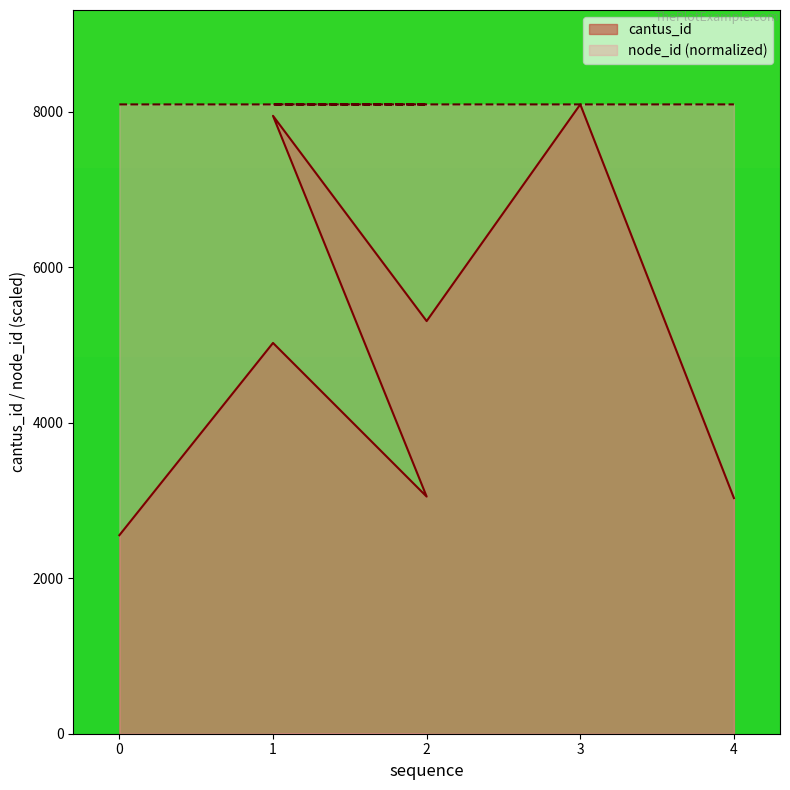

What is the label of the 3rd point from the right?

2